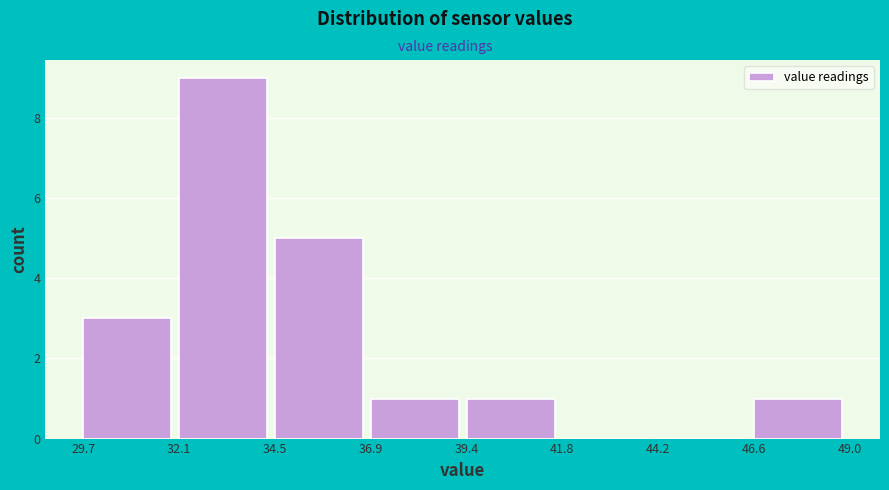

What is the height of the bar covering 29.7 to 32.1 on the x-axis? The values are not printed on the chart, so give them approximately, as read against the axis.

3